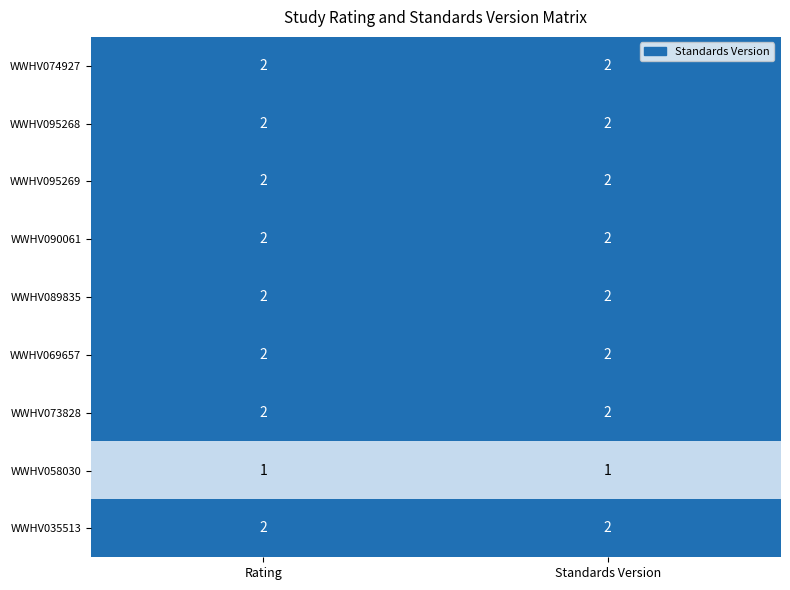

Is it true that WWHV069657 equals 2 at Standards Version?

True